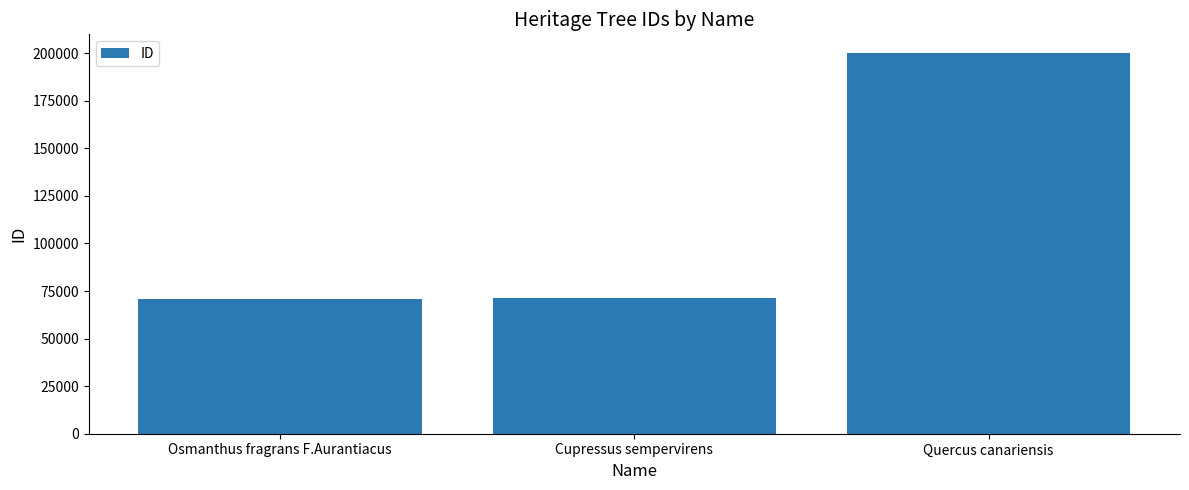

Are the bars horizontal?

No